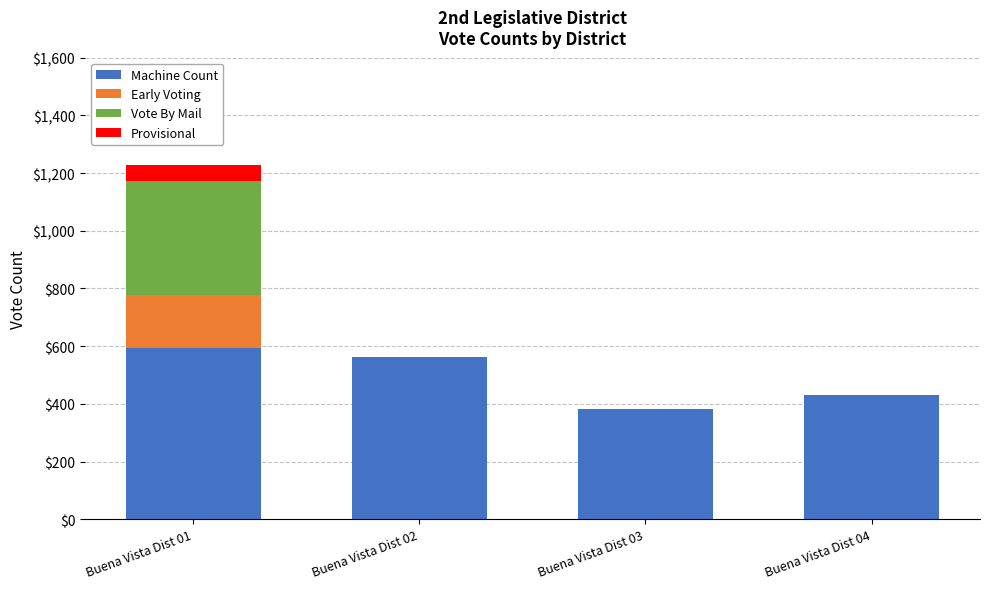

Reading left to right, what are the values for Machine Count?

Buena Vista Dist 01=595	Buena Vista Dist 02=564	Buena Vista Dist 03=382	Buena Vista Dist 04=432